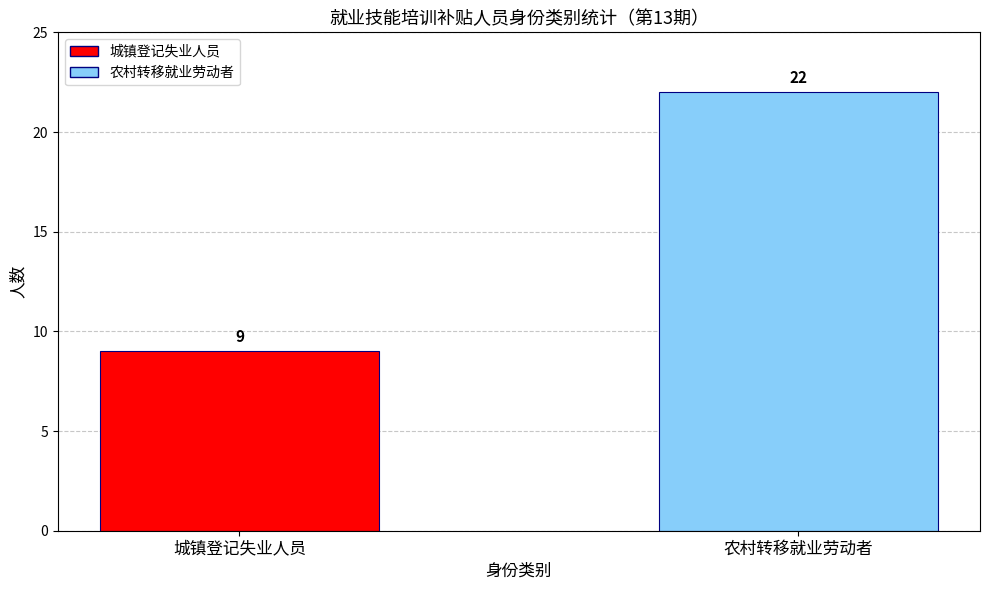

The chart shows a value of 22 at 农村转移就业劳动者. True or false?

True